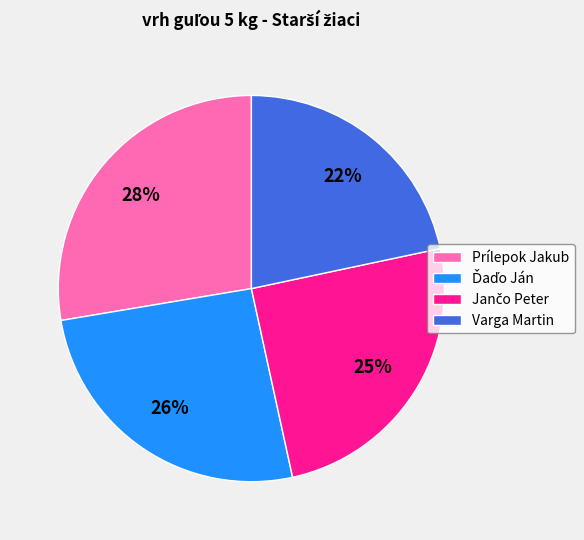

Which slice is the largest?

Prílepok Jakub